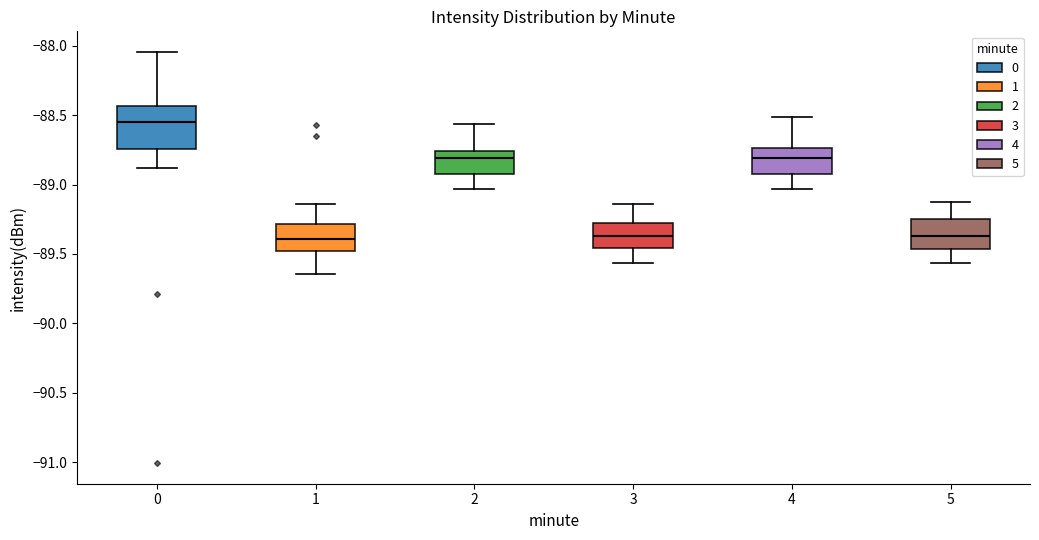

Reading left to right, read every box against the y-axis: the position of its median line, the range the box covers, and the ends of its whiskers. The values are not printed on the chart, so give them approximately, as read against the axis.

0: median -88.55, box -88.75 to -88.45, whiskers -88.90 to -88.05
1: median -89.40, box -89.50 to -89.30, whiskers -89.65 to -89.15
2: median -88.80, box -88.90 to -88.75, whiskers -89.05 to -88.55
3: median -89.35, box -89.45 to -89.30, whiskers -89.55 to -89.15
4: median -88.80, box -88.90 to -88.75, whiskers -89.05 to -88.50
5: median -89.35, box -89.45 to -89.25, whiskers -89.55 to -89.10